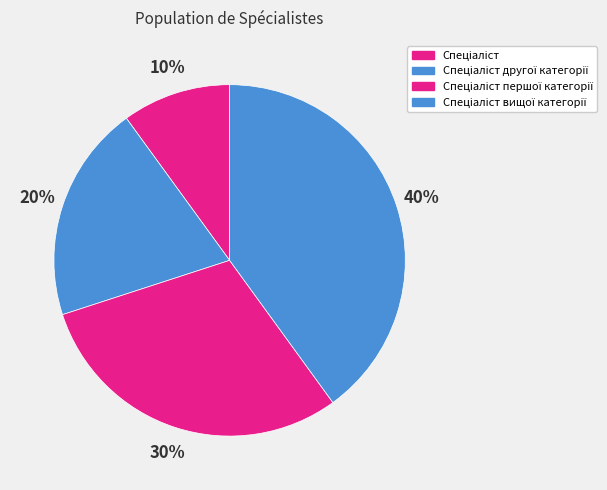

How many segments does this pie chart have?

4